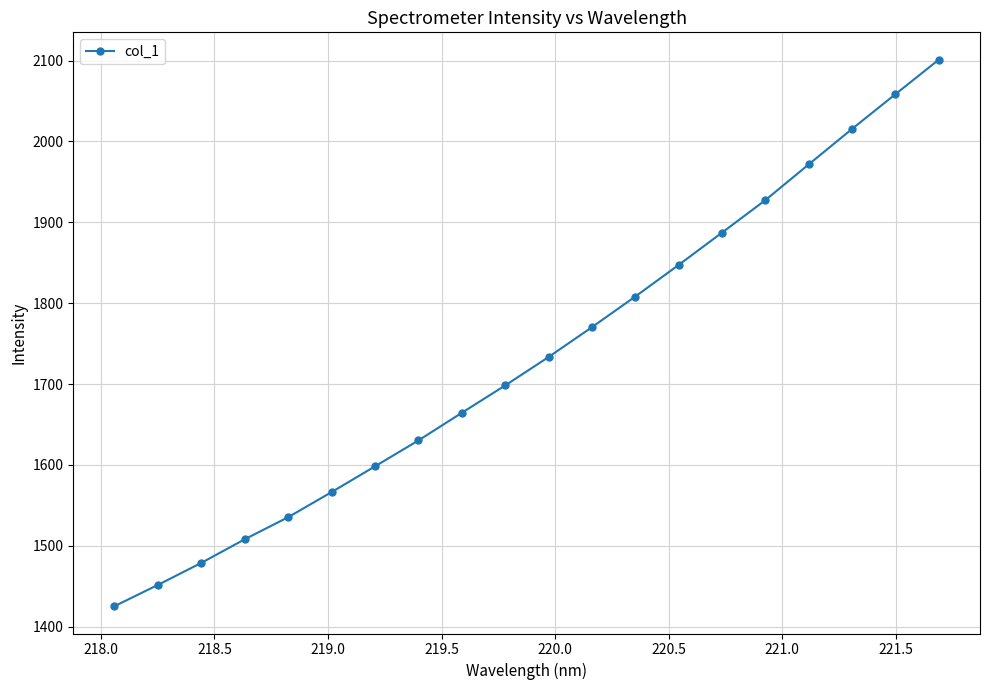

What is the sum of all values?

34677.2